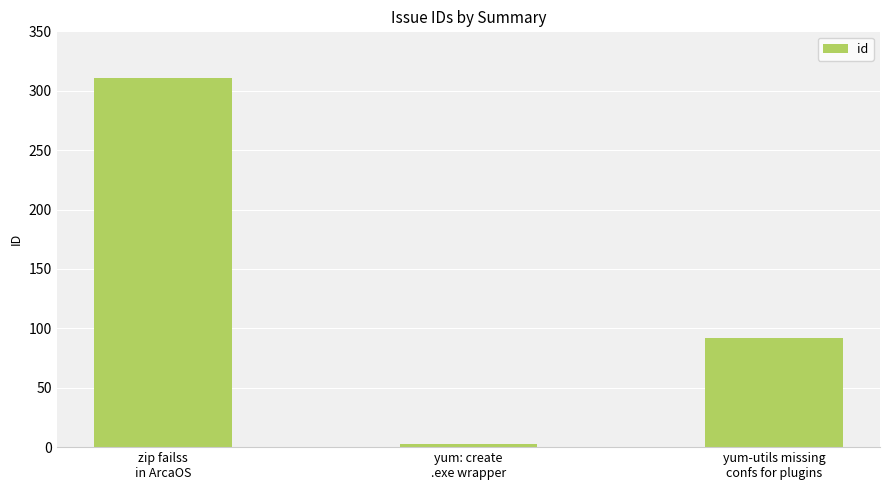

What is the label of the 1st bar from the left?

zip failss
in ArcaOS